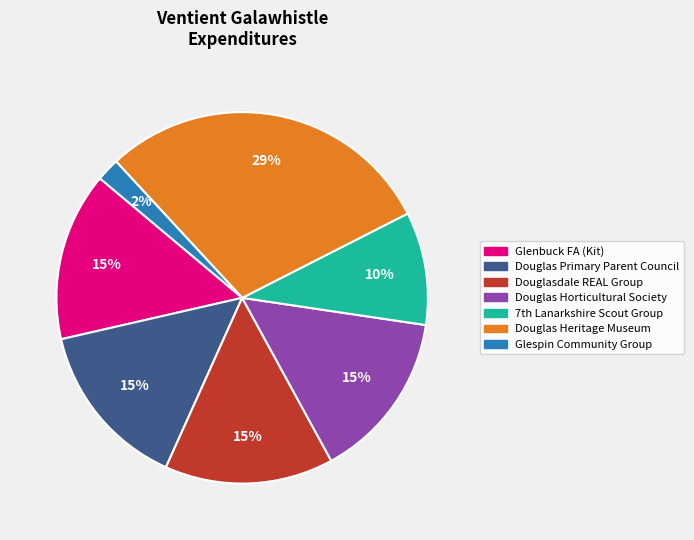

To the nearest percent, what percentage of the pie is Douglas Primary Parent Council?

15%